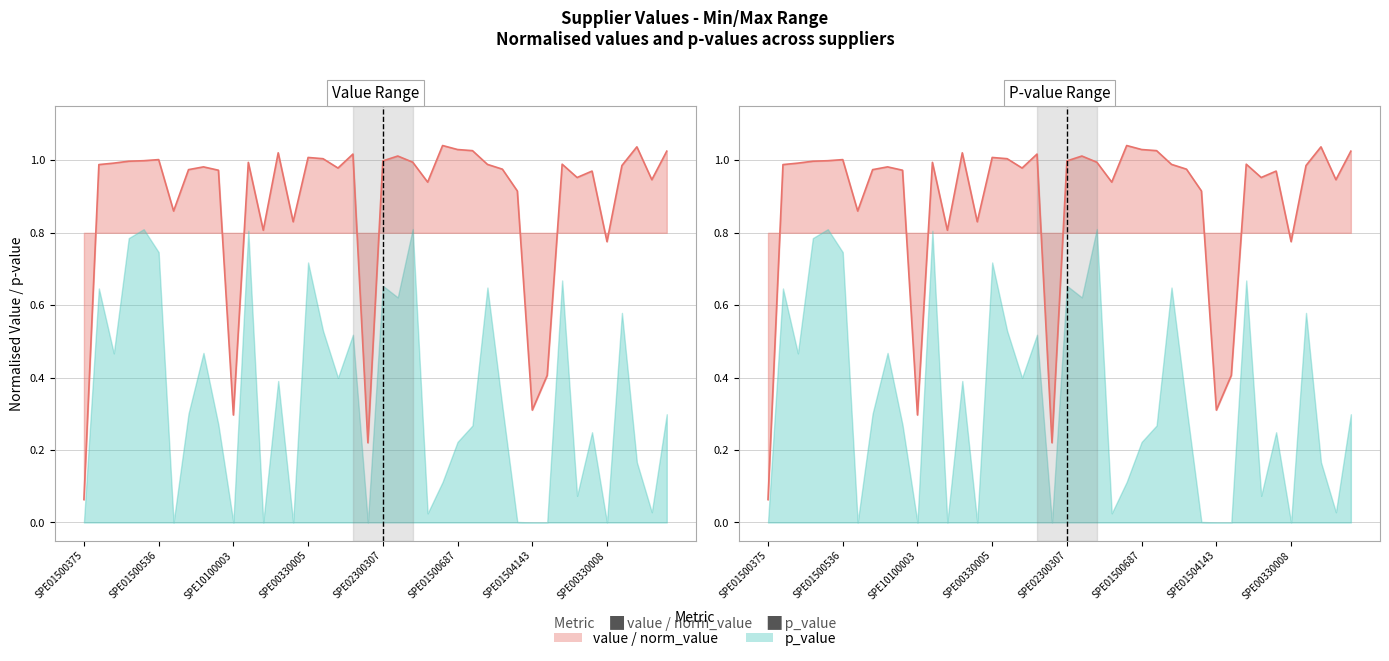

At how many categories does at least one series exceed 0?

40